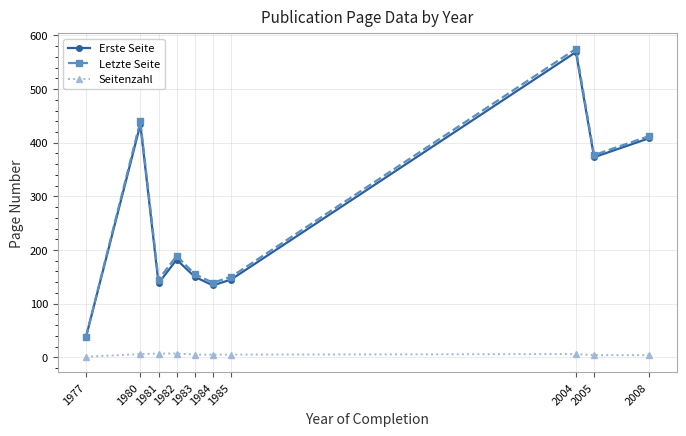

What is the smallest value displayed?

1